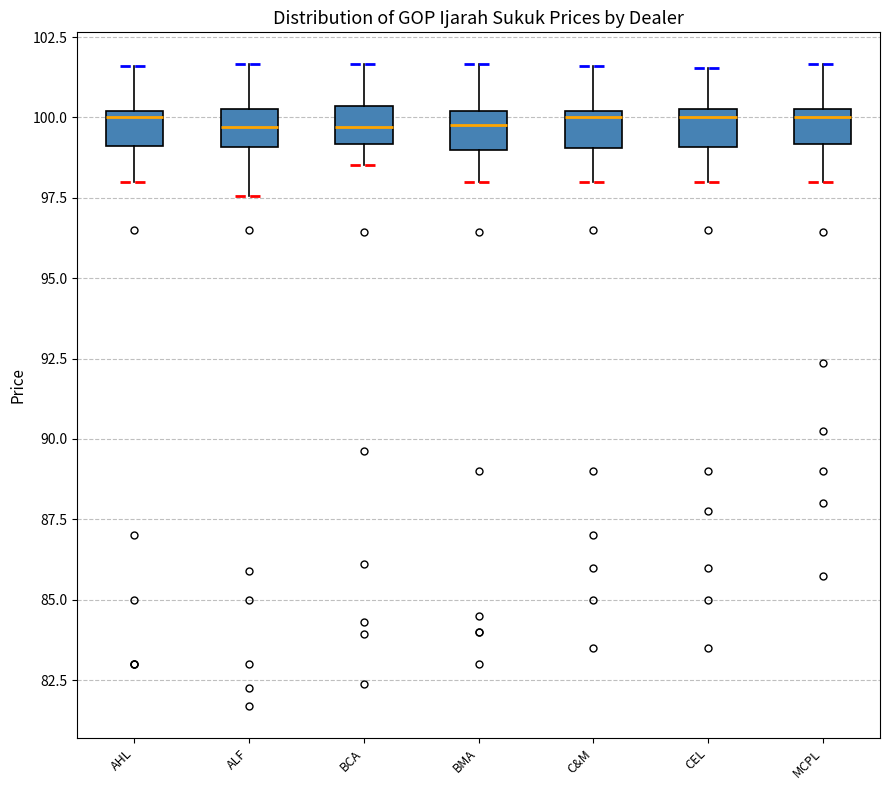

Where does the upper whisker of the box for AHL end on the y-axis? The values are not printed on the chart, so give them approximately, as read against the axis.

101.5